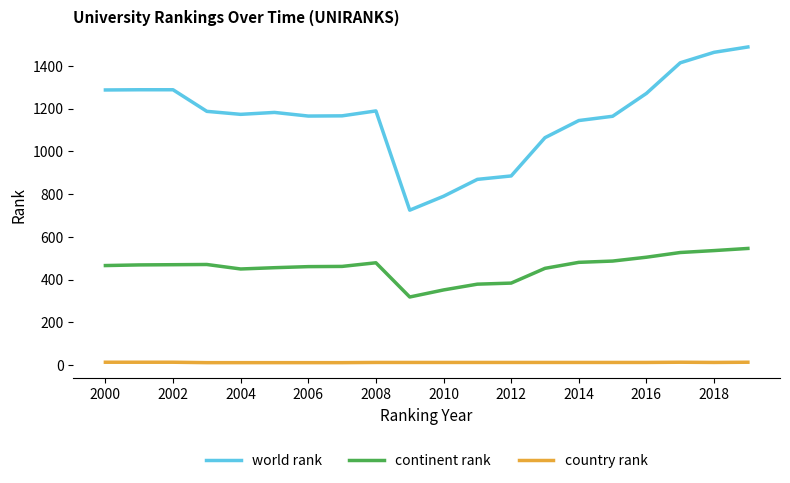

Rank the series by their average value, from highest to lowest.

world rank, continent rank, country rank